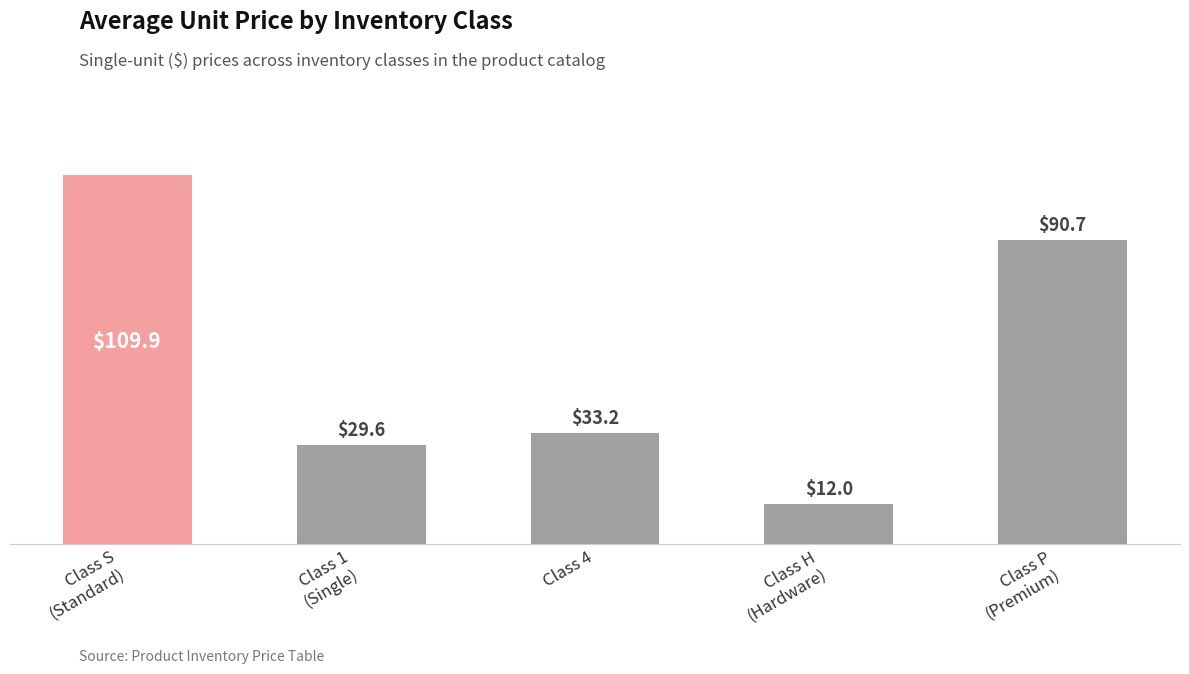

Rank the categories by value from highest to lowest.

Class S
(Standard), Class P
(Premium), Class 4, Class 1
(Single), Class H
(Hardware)